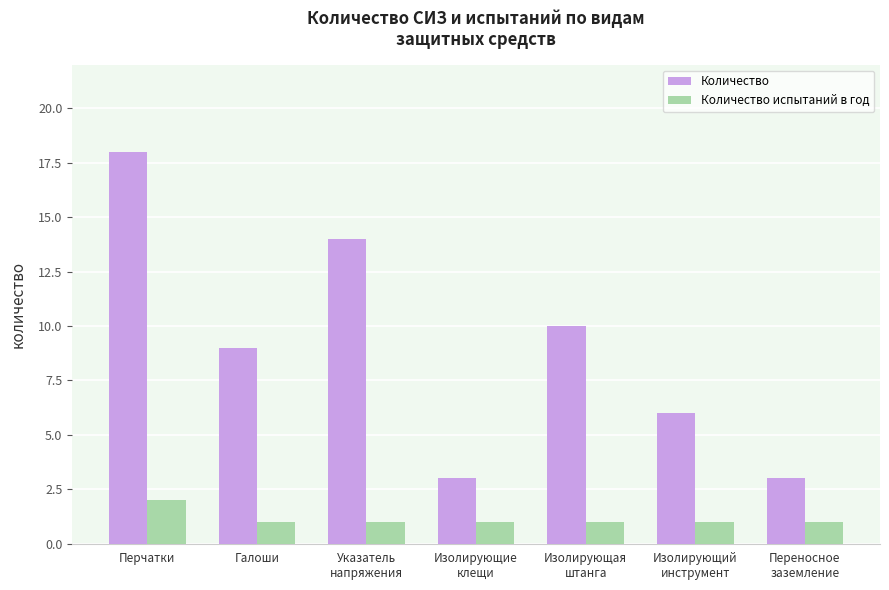

Which series has the largest range (max minus min)?

Количество